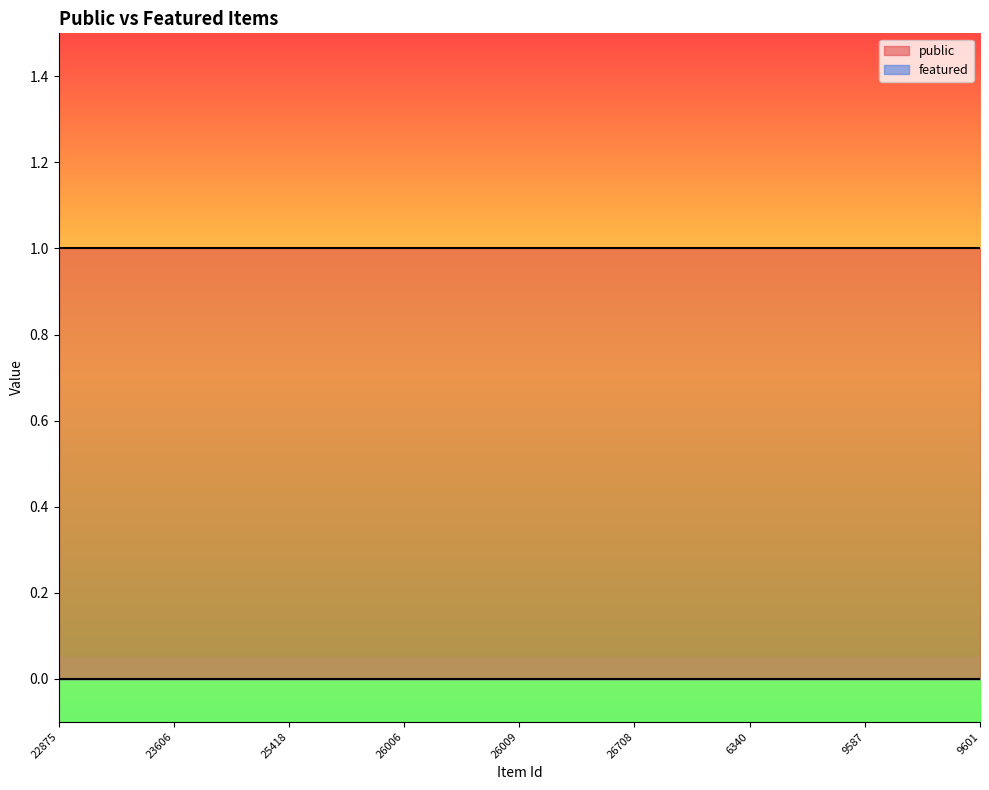

True or false: public and featured intersect in this chart.

False